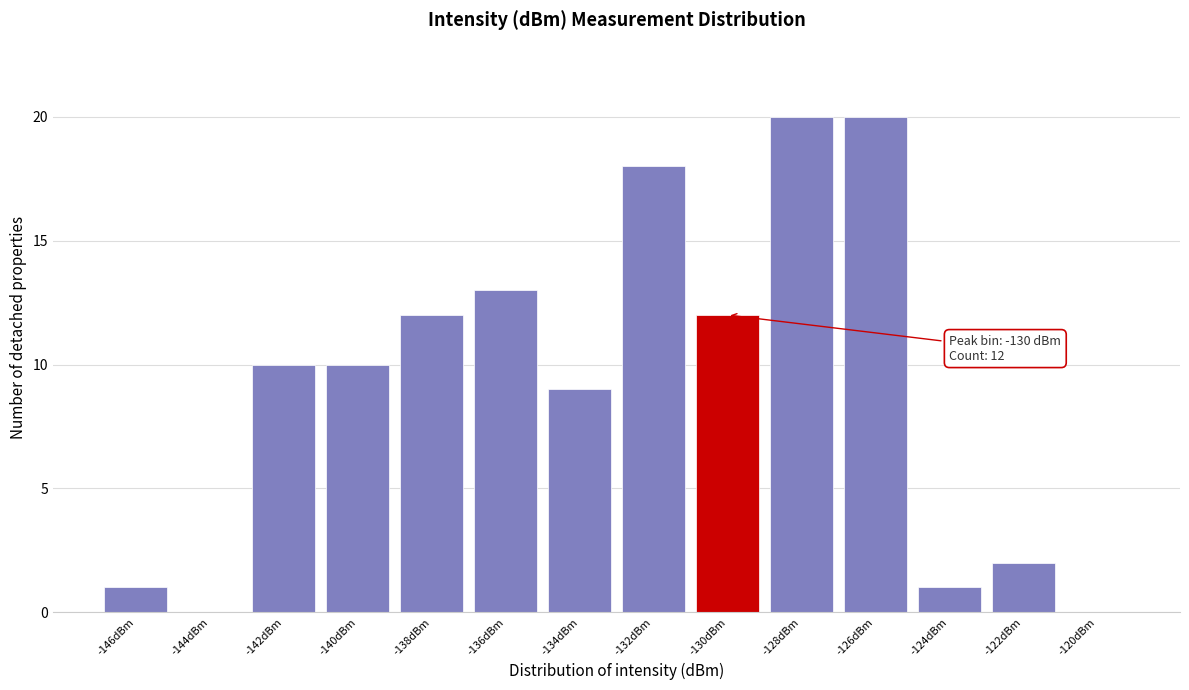

Reading left to right, extract all data points from this chart.

-146dBm=1	-144dBm=0	-142dBm=10	-140dBm=10	-138dBm=12	-136dBm=13	-134dBm=9	-132dBm=18	-130dBm=12	-128dBm=20	-126dBm=20	-124dBm=1	-122dBm=2	-120dBm=0